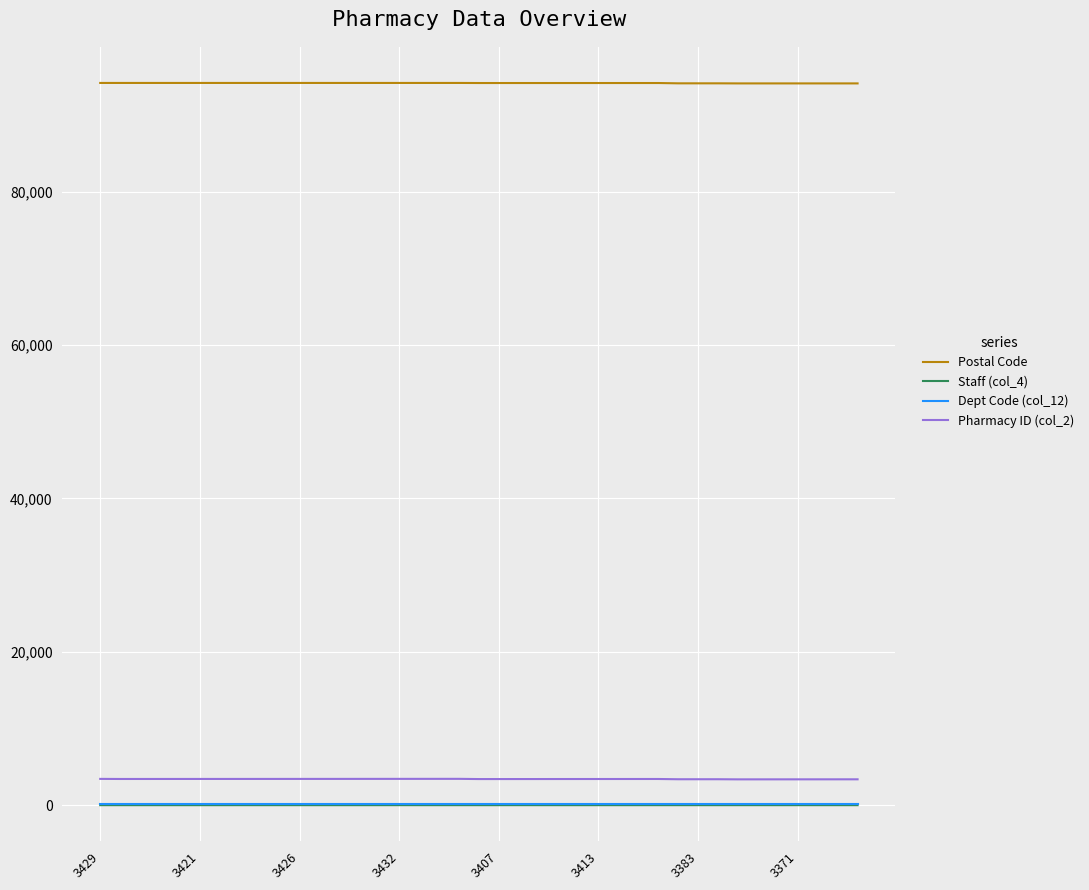

True or false: Staff (col_4) has more than 1 points higher than both neighbors.

True